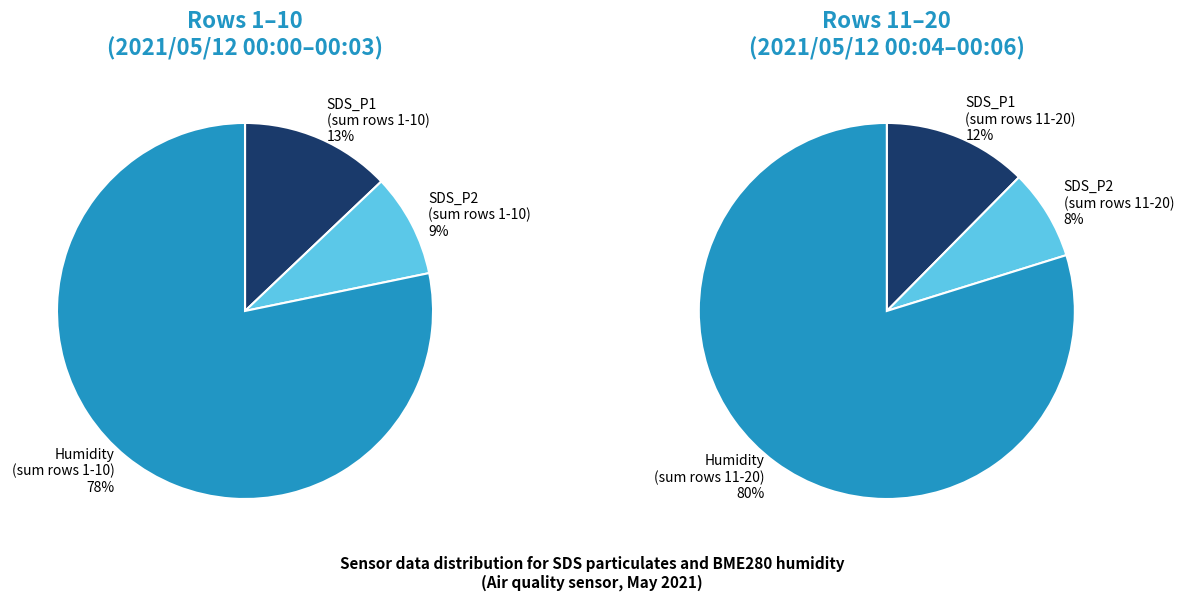

Combined, do 14 and 16 account for over 50%?

No